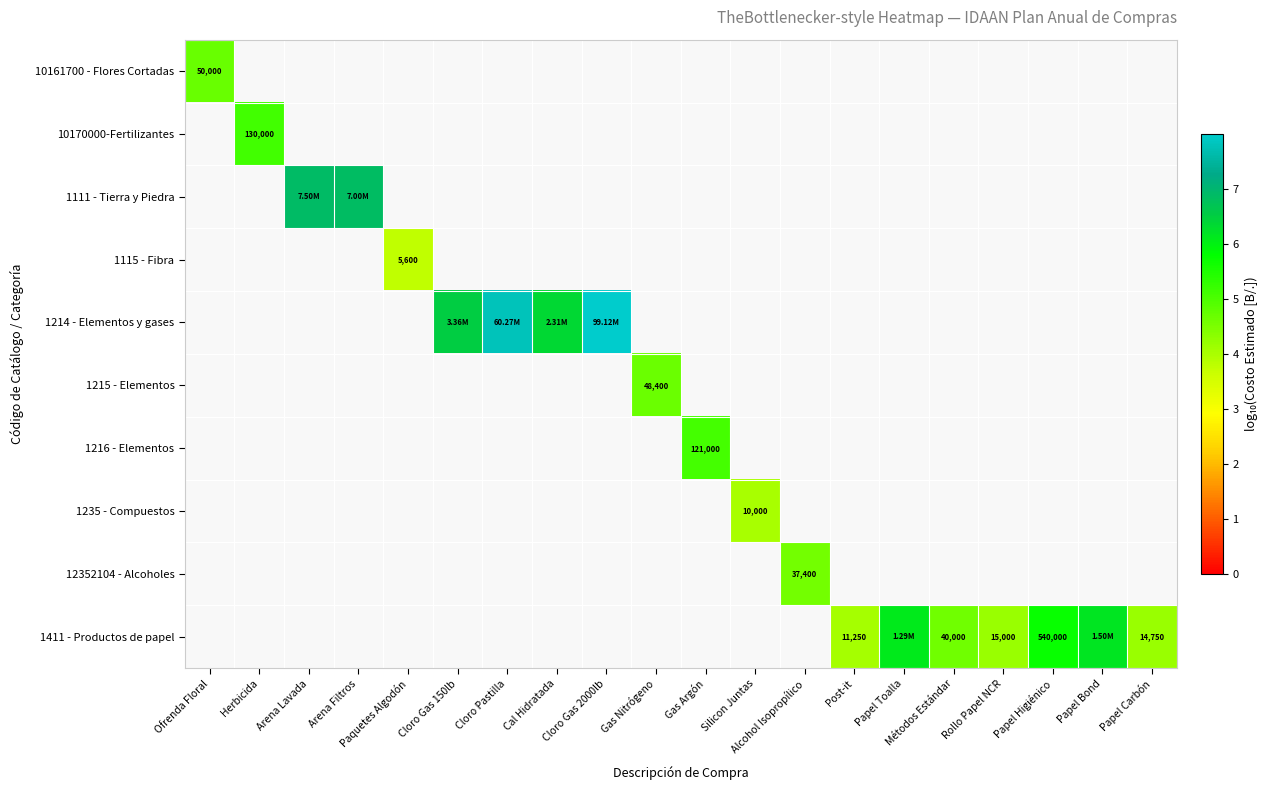

Count the number of categories in the chart.

20